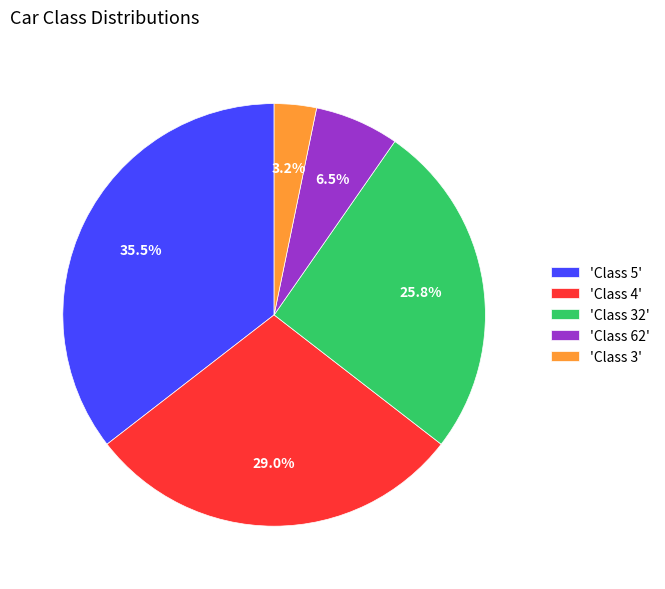

Approximately how many times larger is the value at 'Class 4' compared to 'Class 5'?

0.8